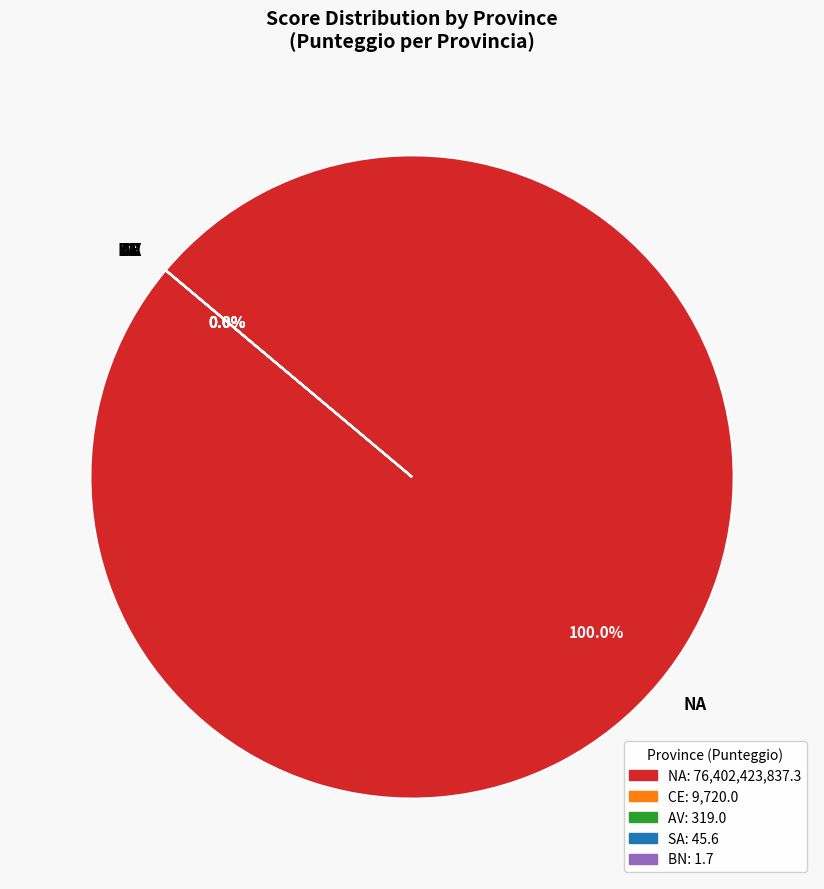

Count the number of slices in the pie.

5